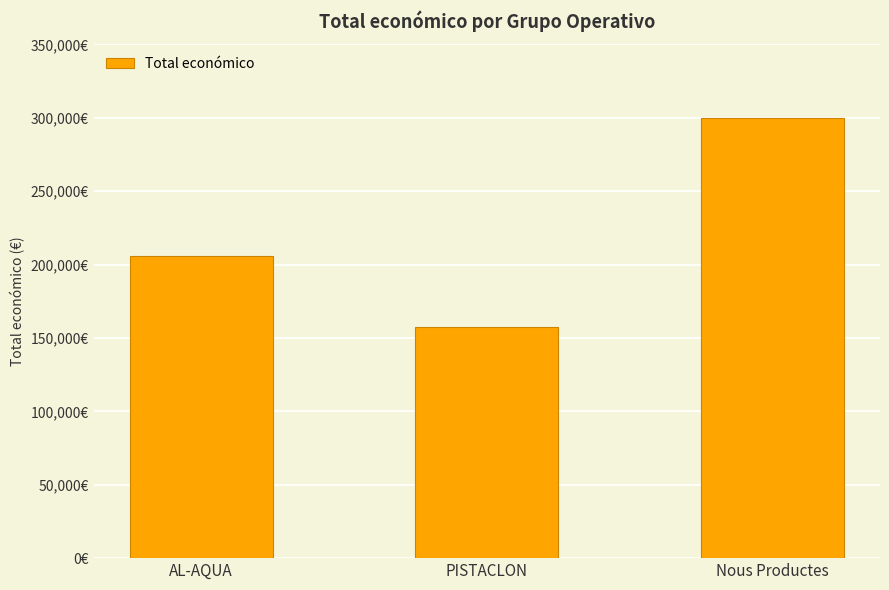

What is the difference between the maximum and minimum values?

142500